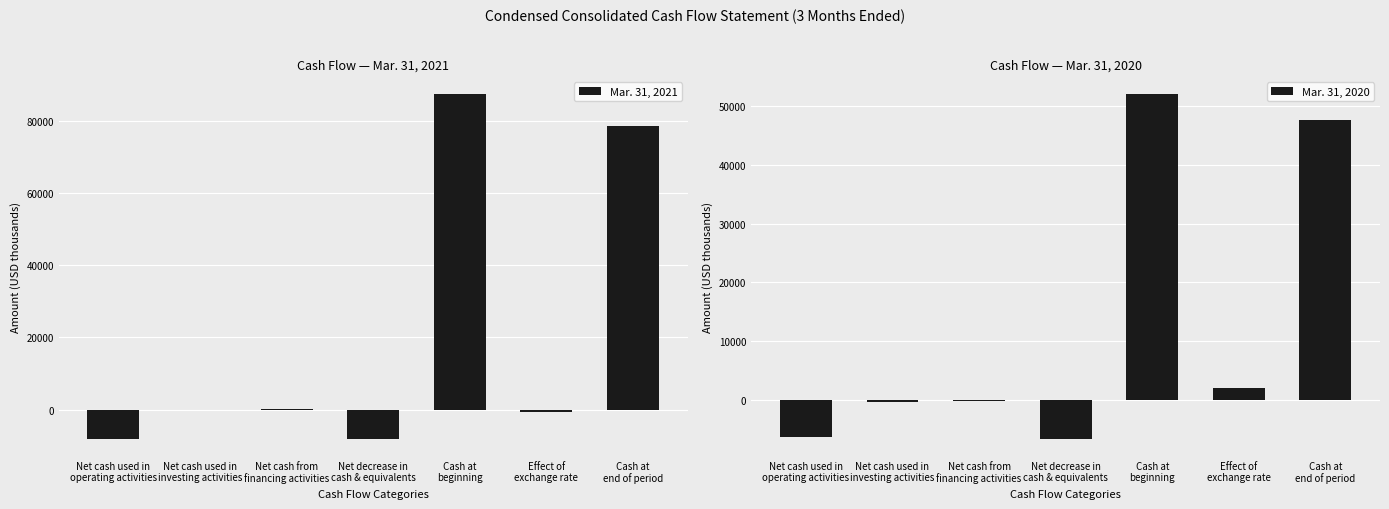

At how many categories does at least one series exceed -6753?

7